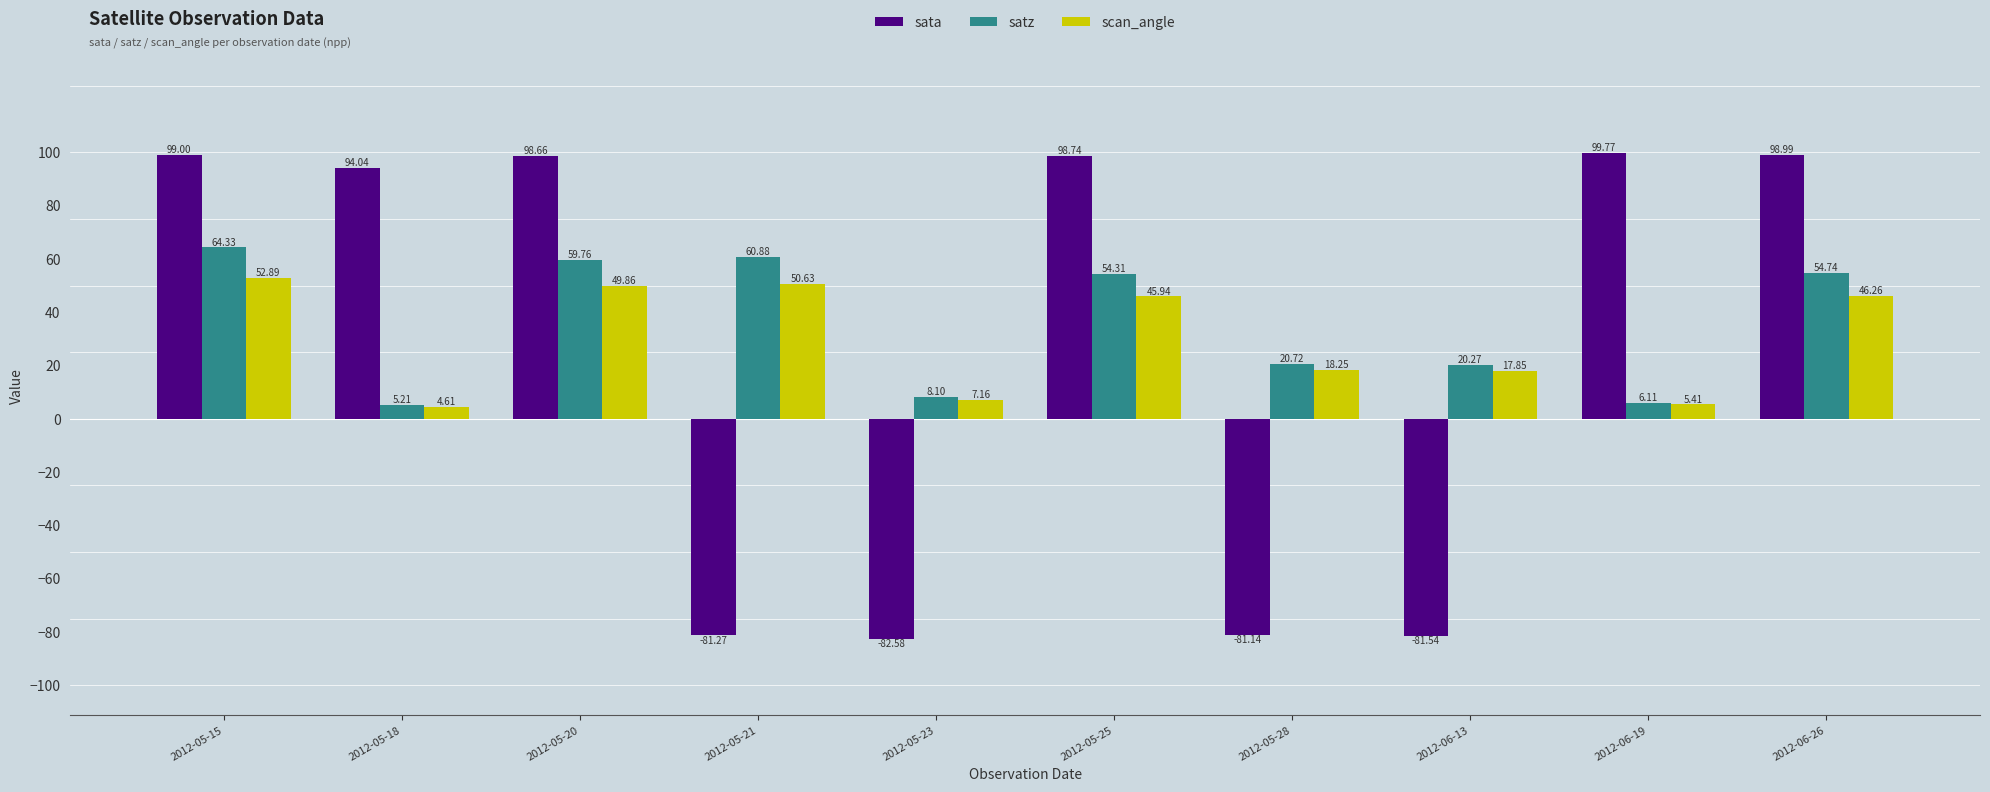

Count the number of categories in the chart.

10